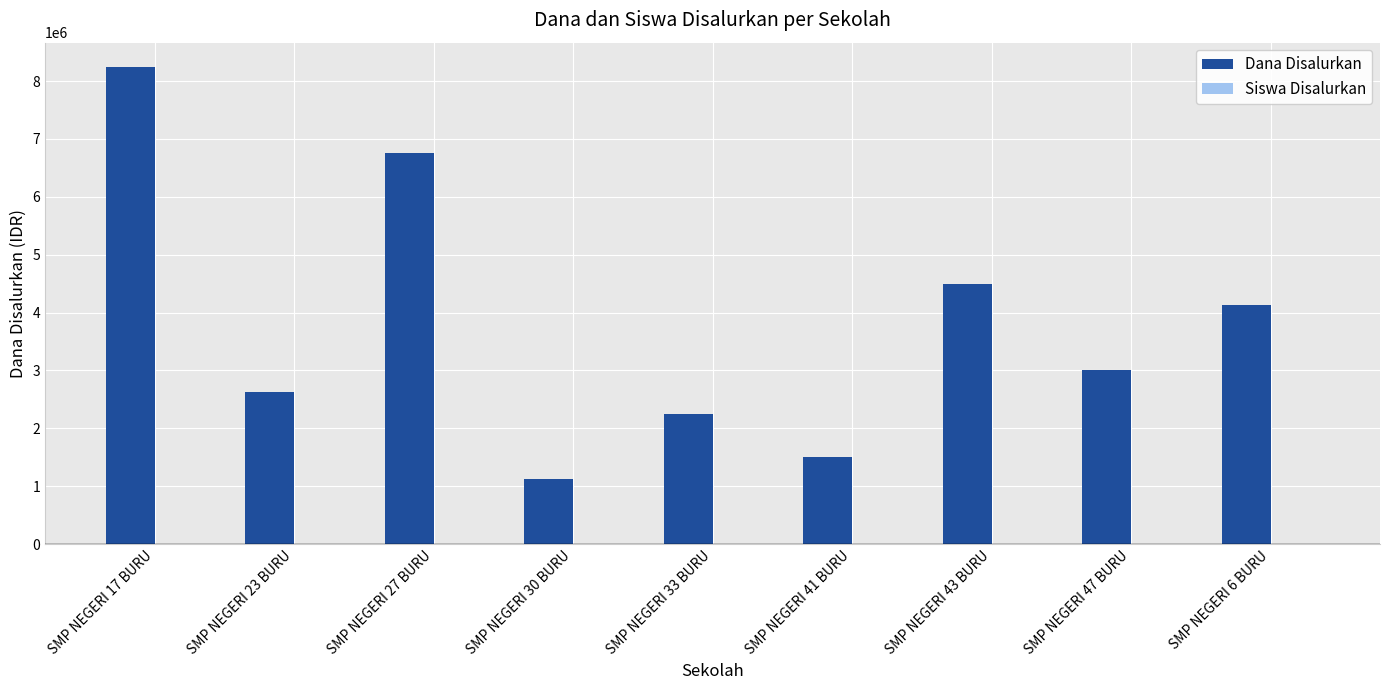

Between SMP NEGERI 41 BURU and SMP NEGERI 47 BURU, which series saw the biggest shift?

Dana Disalurkan